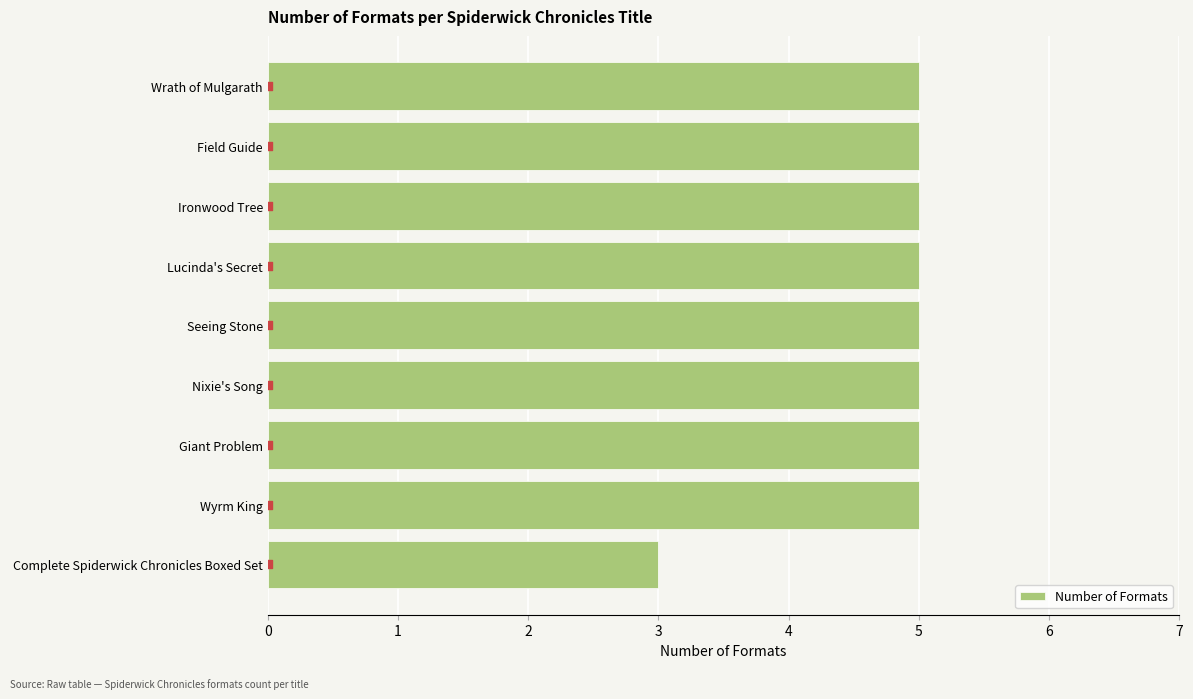

The value of Number of Formats at Field Guide is 5. True or false?

True